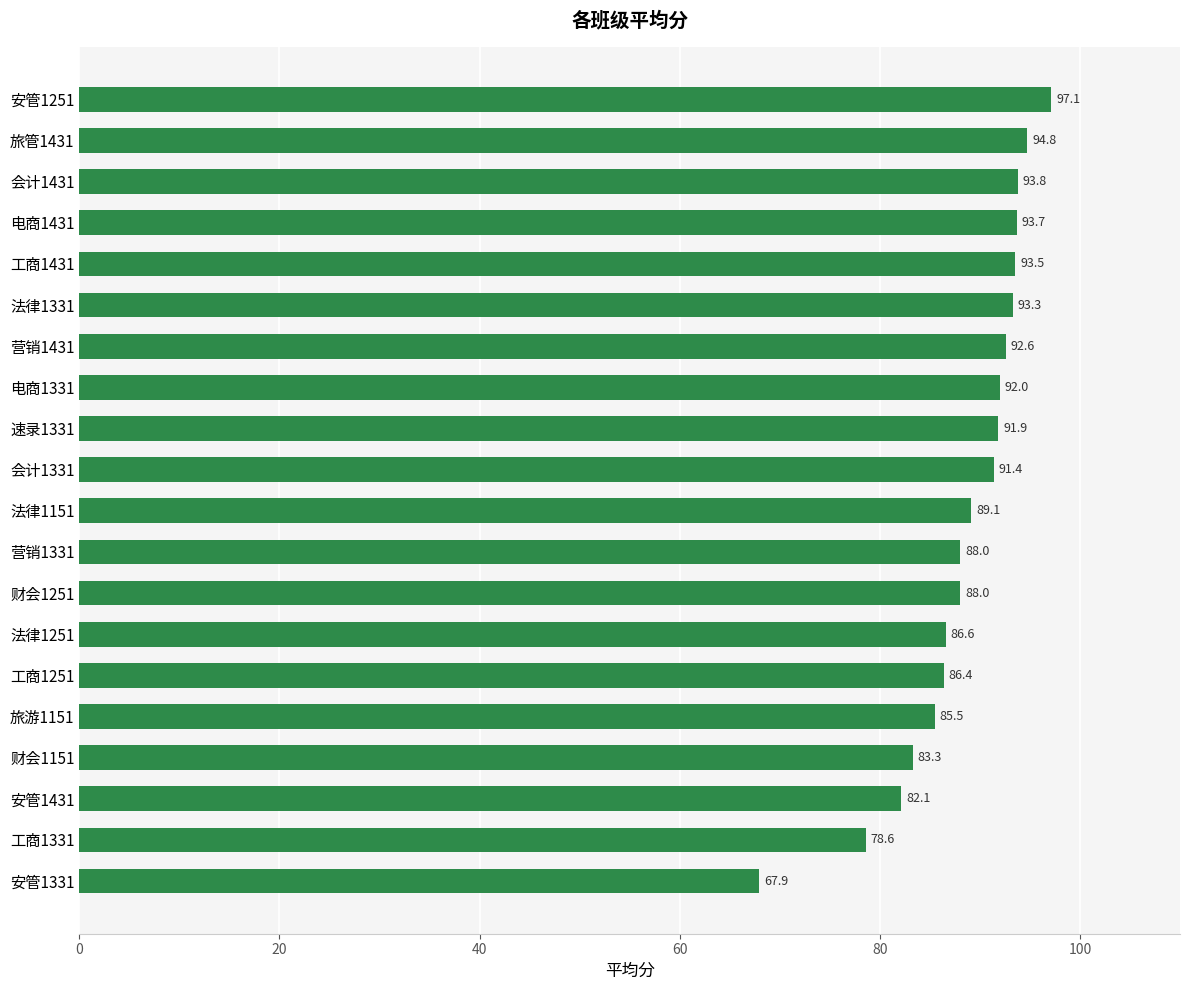

What is the sum of the values at 法律1151 and 会计1431?

182.9